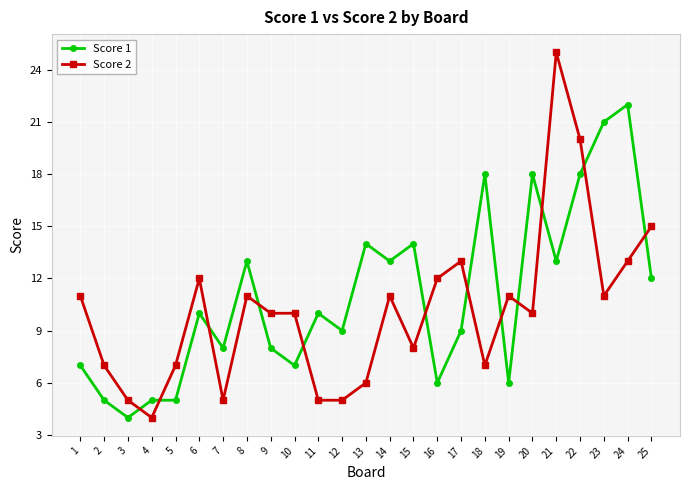

Is this an area chart (filled region under the line)?

No